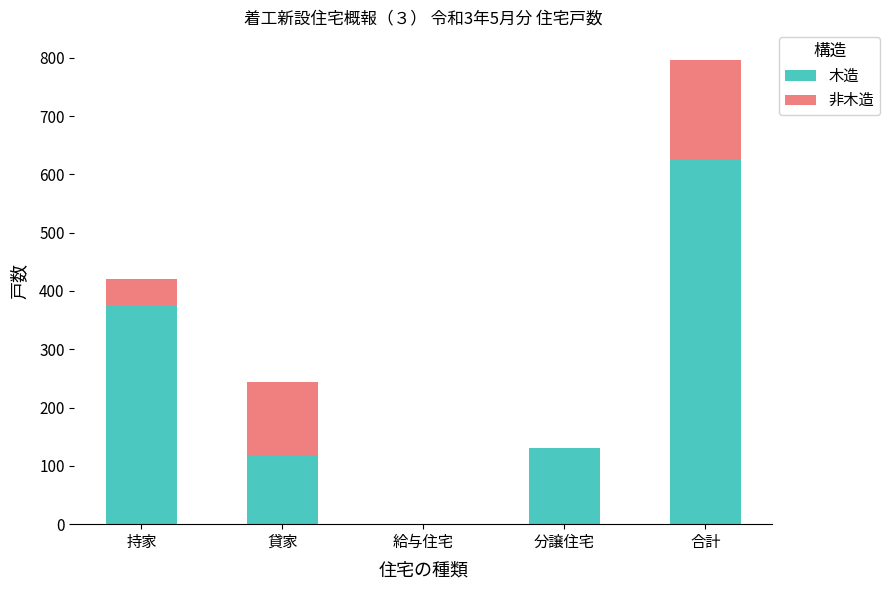

At which label is 木造 closest to 312?

持家